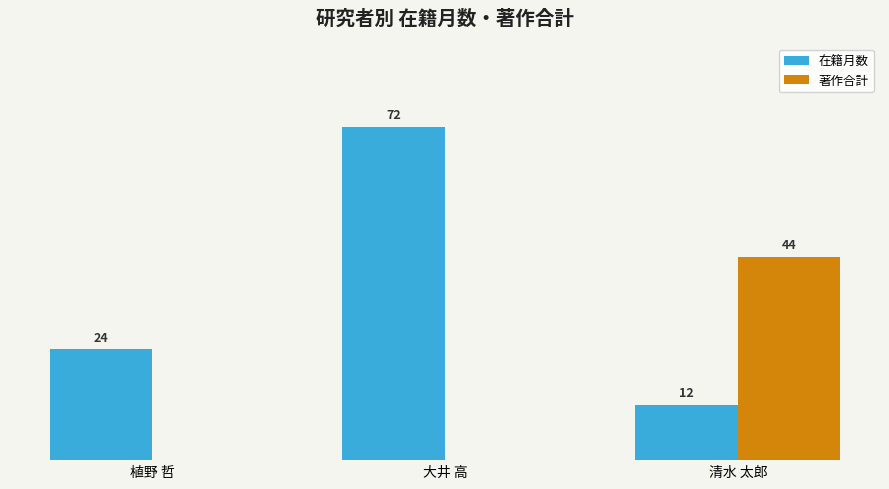

Does the chart contain stacked bars?

No